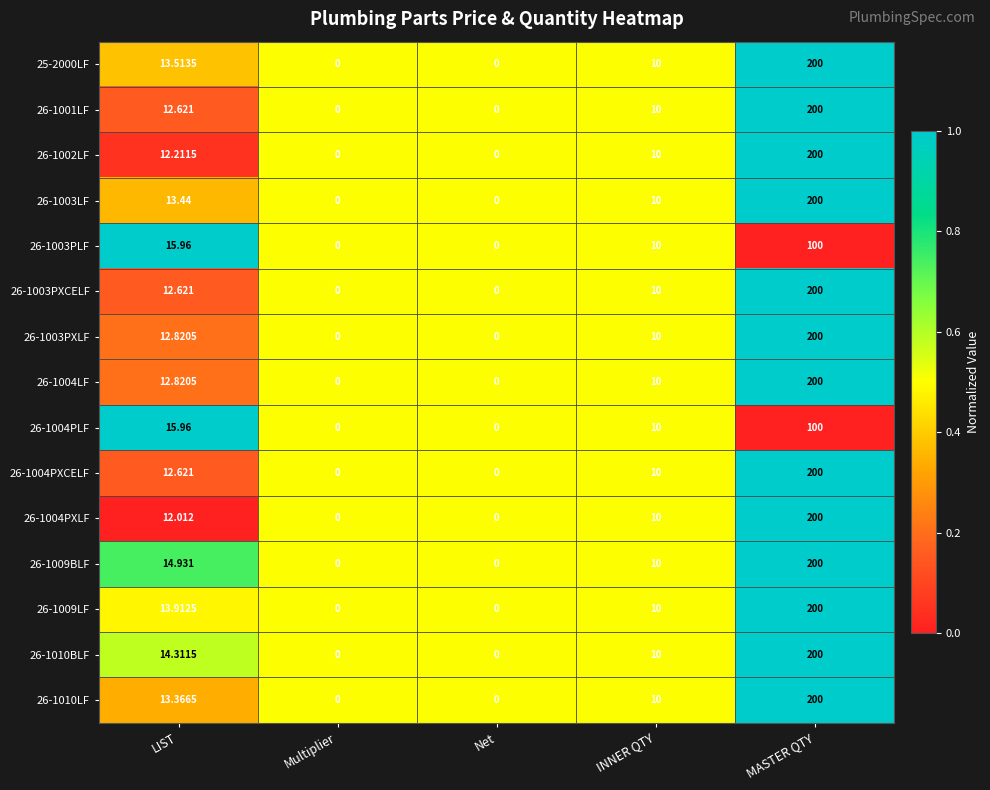

Which category has the highest value across all series?

MASTER QTY